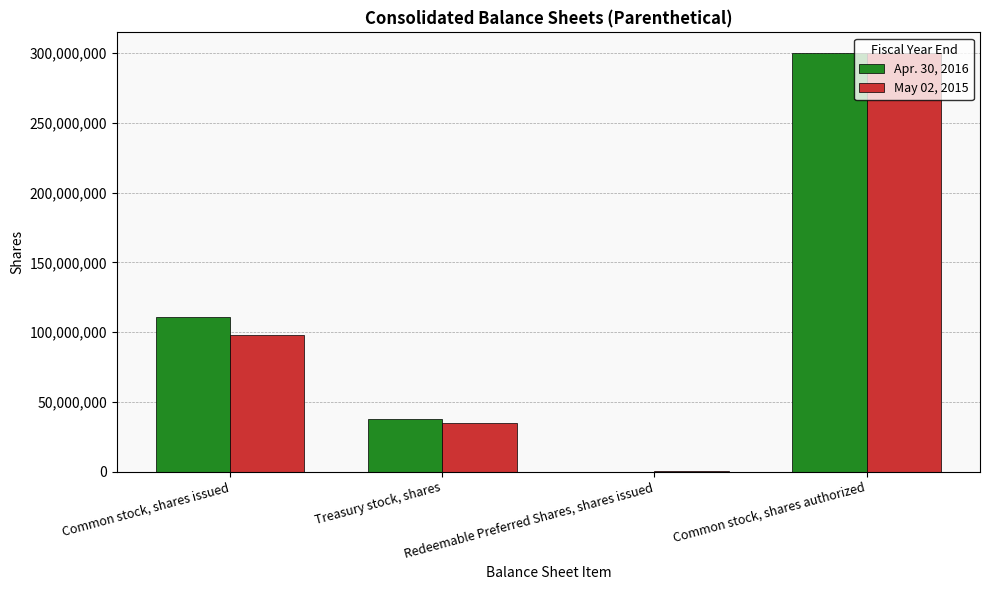

What is the sum of all May 02, 2015 values?

433160000